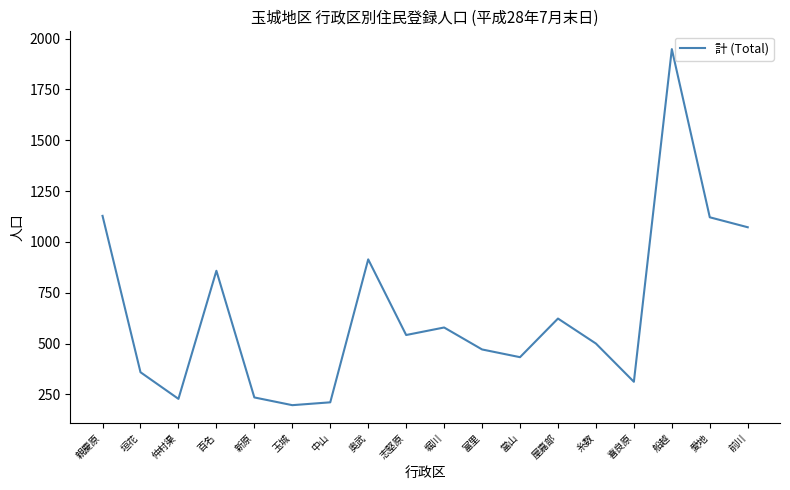

What is the greatest value displayed?

1948